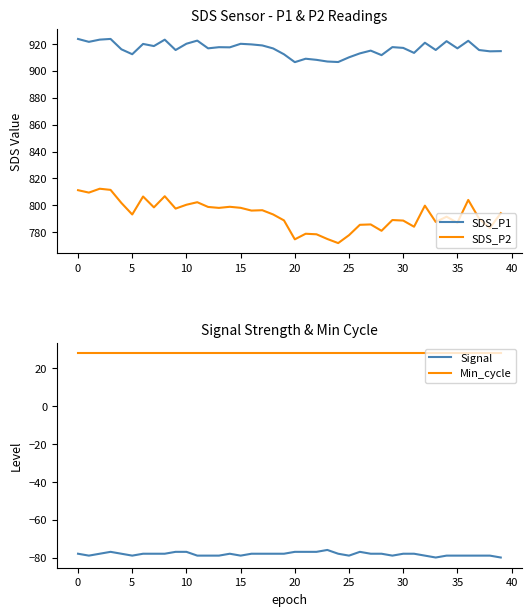

Does the chart display data point markers on the line(s)?

No